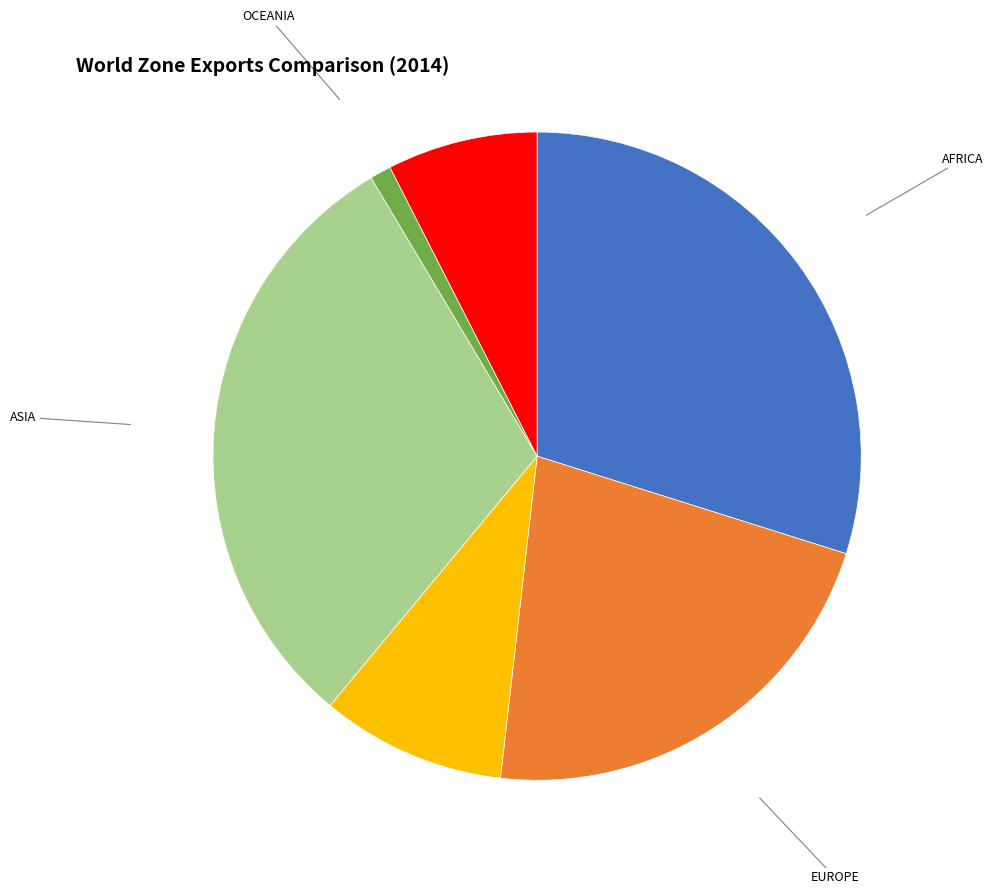

What is the smallest slice in the pie chart?

OCEANIA